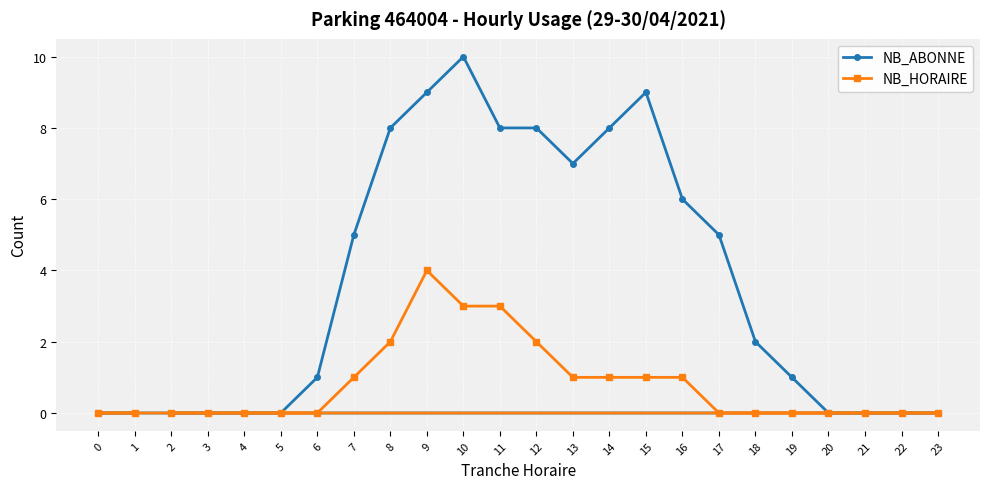

How many interior local peaks does the NB_ABONNE series have?

2